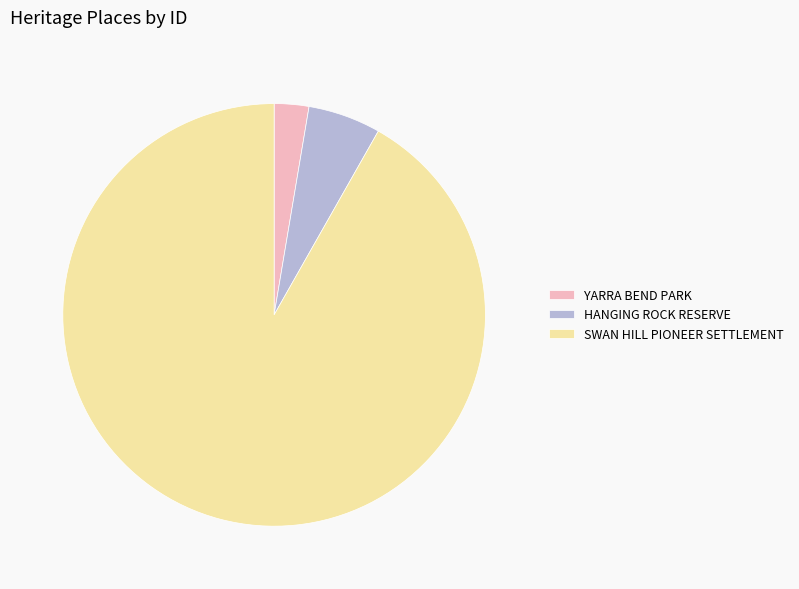

Is it true that YARRA BEND PARK is 3% of the pie?

True